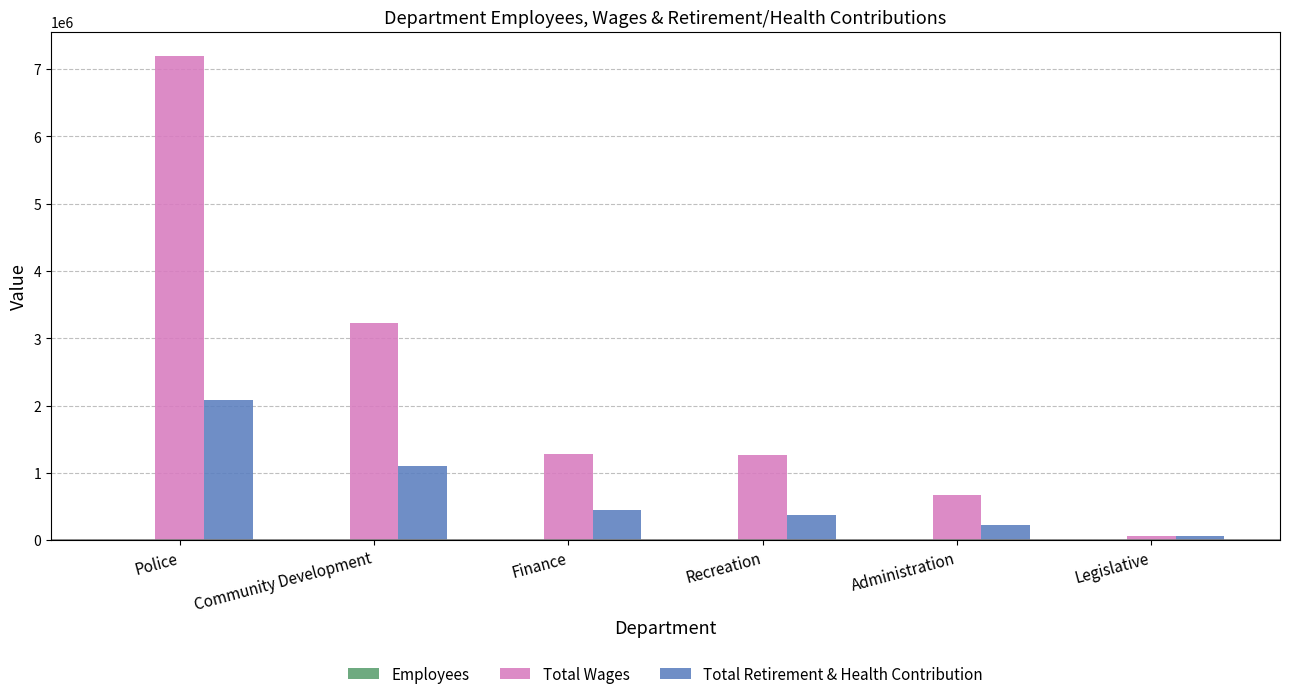

What is the maximum value shown in the chart?

7197142